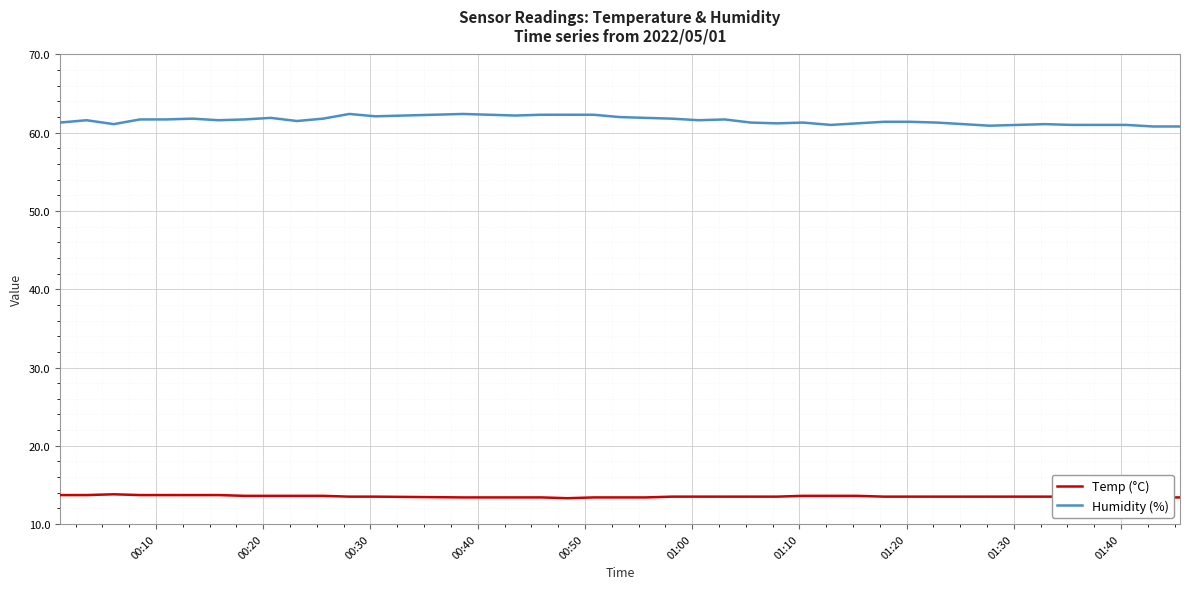

True or false: Temp (°C) and Humidity (%) intersect in this chart.

False